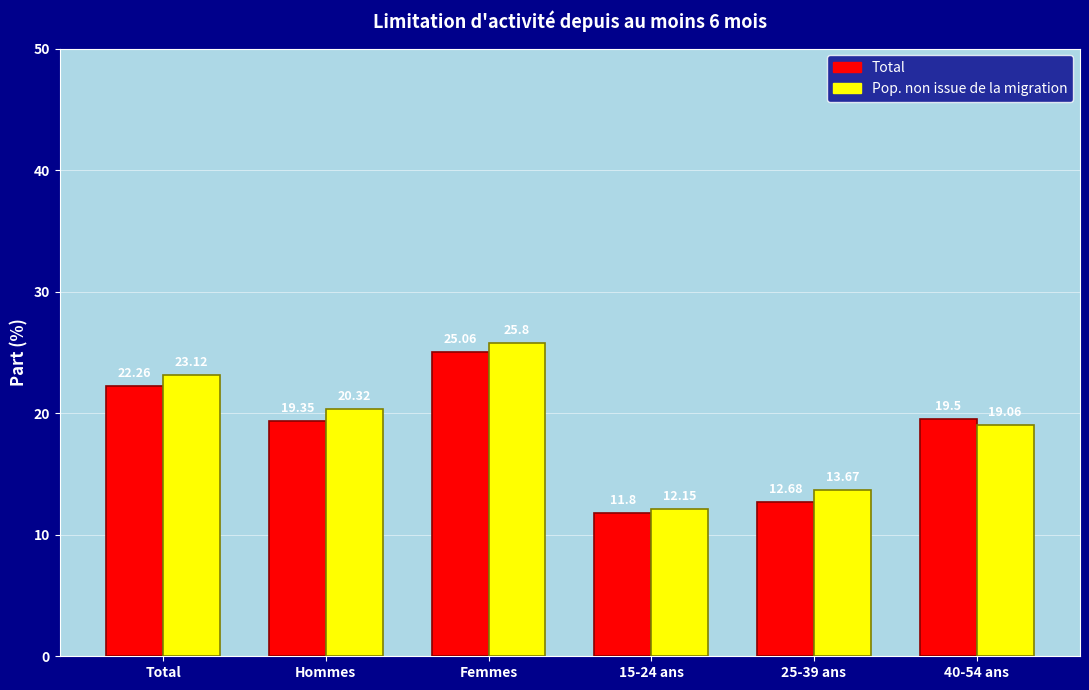

Rank the series at 25-39 ans from highest to lowest value.

Pop. non issue de la migration, Total